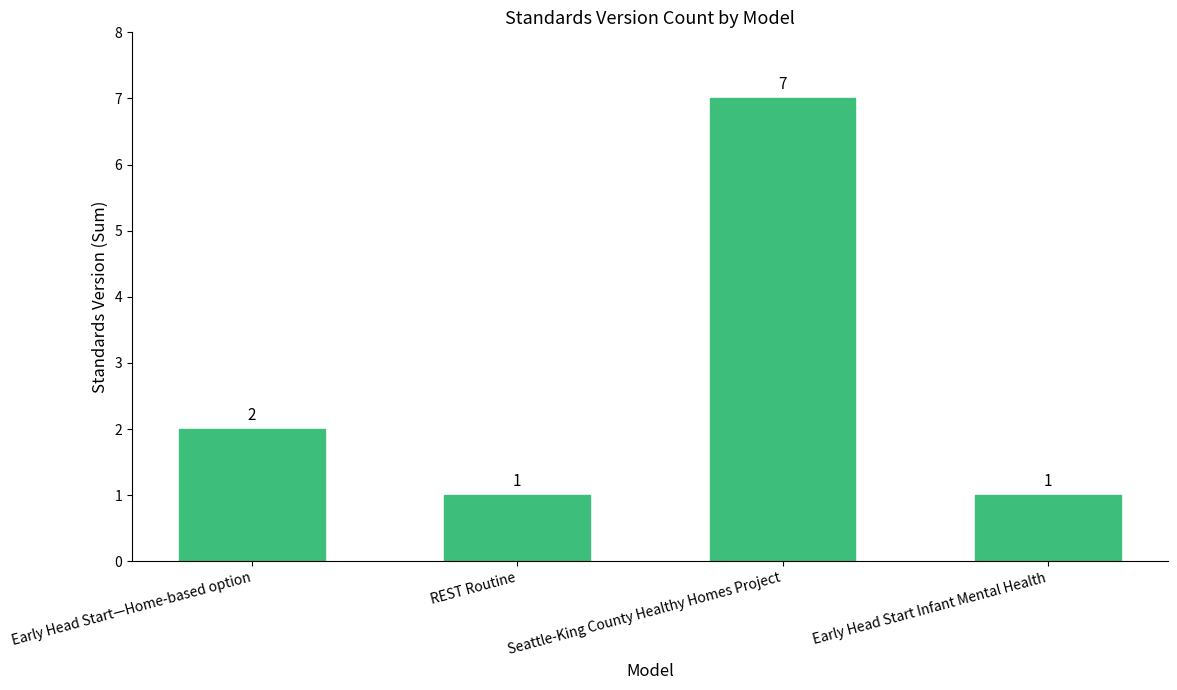

What is the label of the 4th bar from the right?

Early Head Start—Home-based option